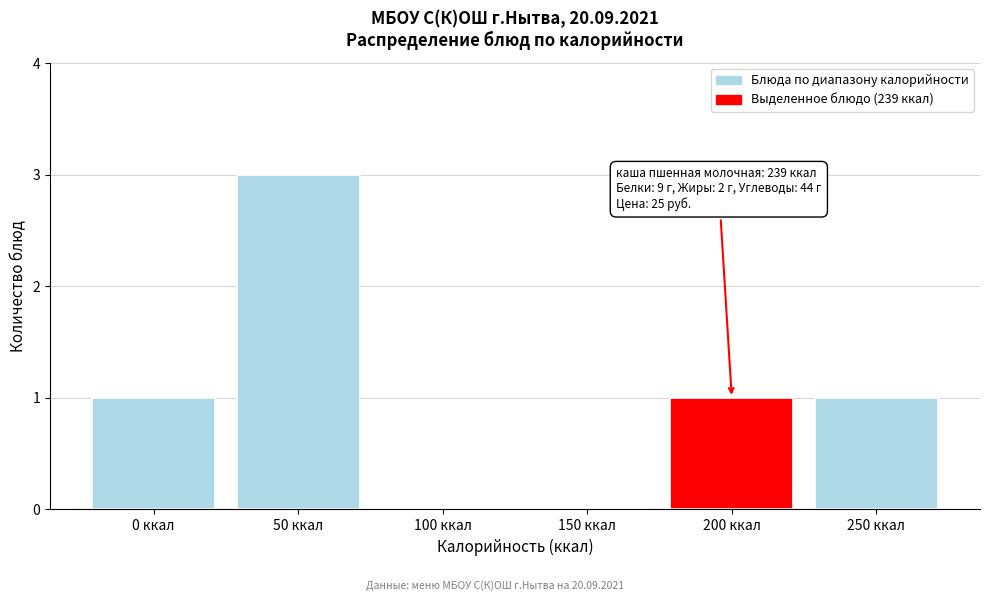

Reading right to left, transcribe all the data shown in this chart.

250 ккал=1	200 ккал=1	150 ккал=0	100 ккал=0	50 ккал=3	0 ккал=1